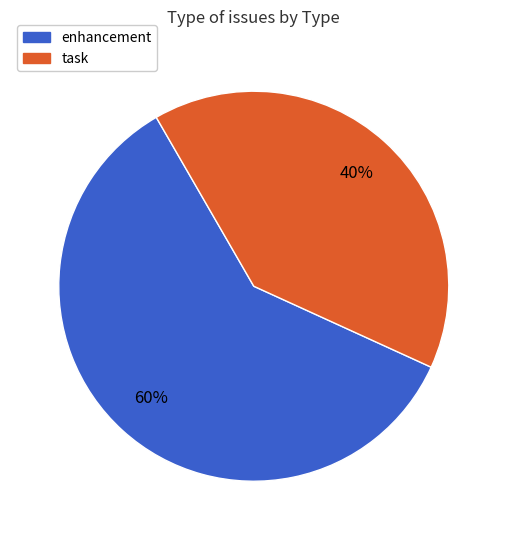

To the nearest percent, what is the average slice percentage?

50%